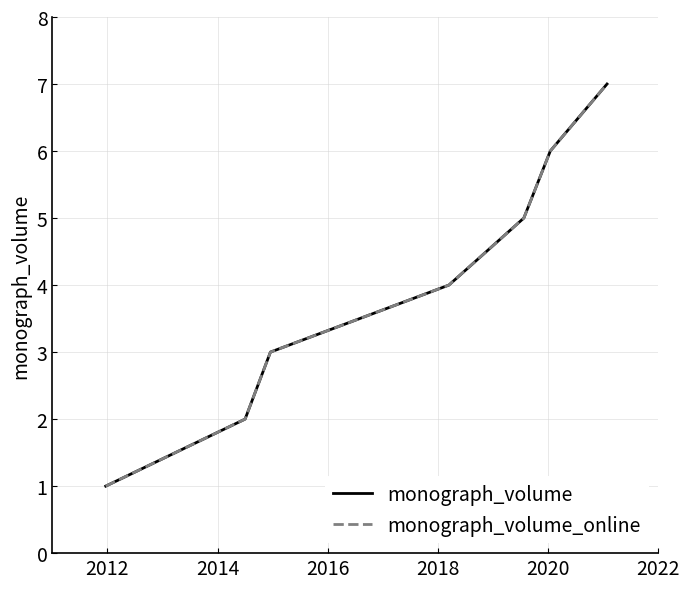

Count the monograph_volume_online values in the range 2 to 6.

5